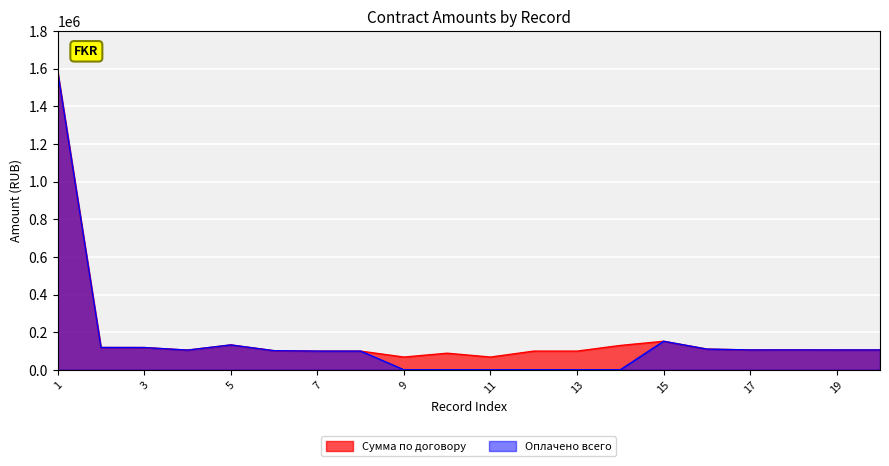

True or false: Сумма по договору and Оплачено всего intersect in this chart.

False